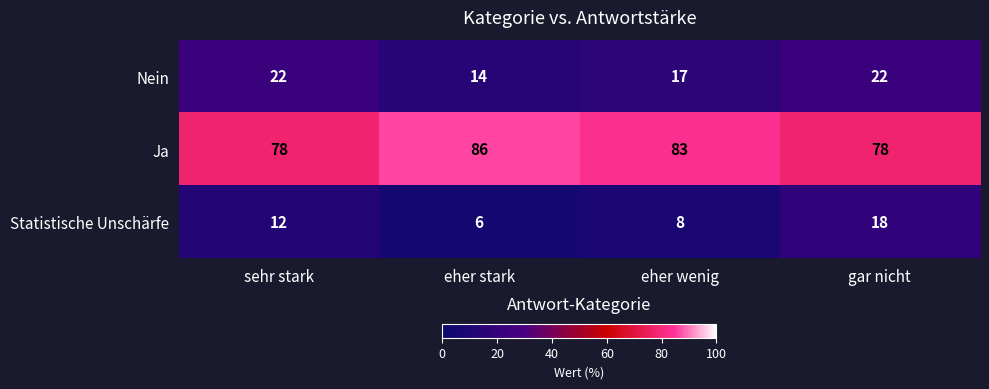

How many Ja values are between 78 and 86?

4